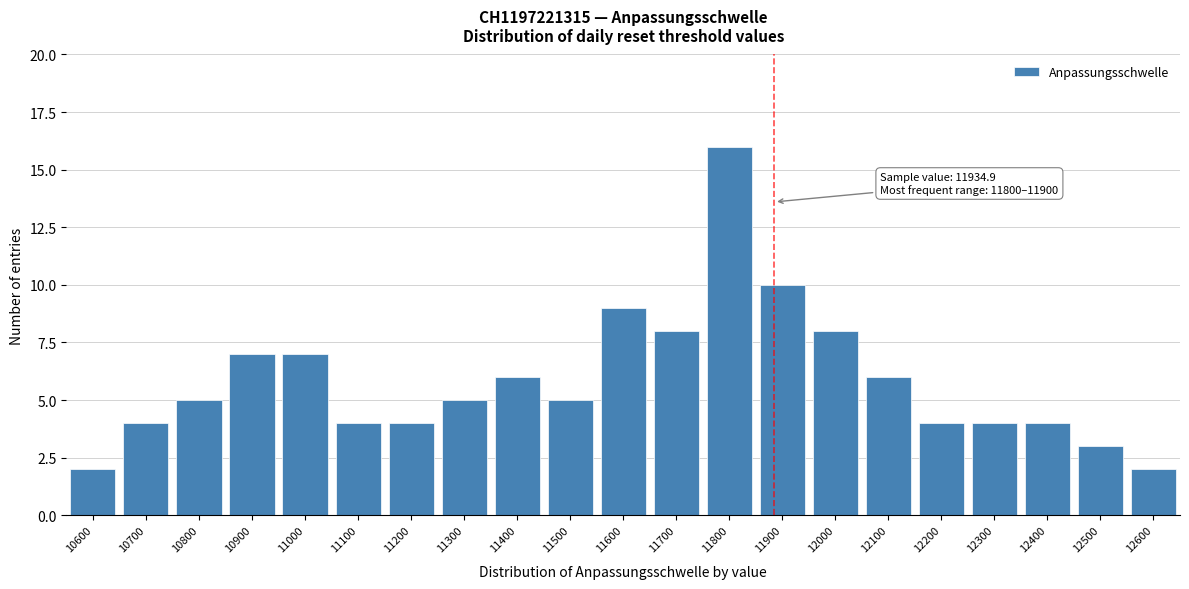

Reading left to right, extract all data points from this chart.

2	4	5	7	7	4	4	5	6	5	9	8	16	10	8	6	4	4	4	3	2